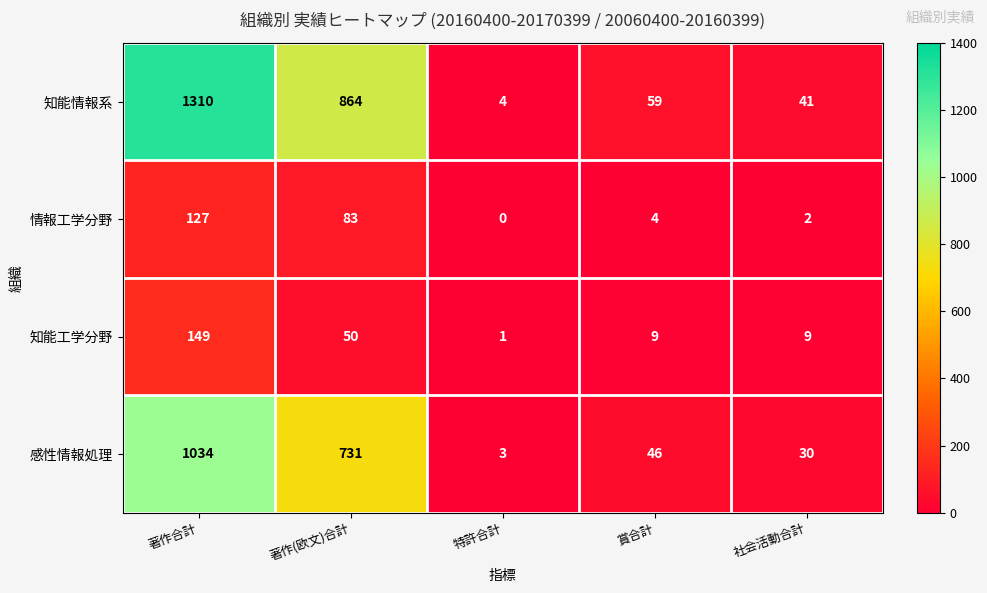

Where does the 知能工学分野 series first go above 9?

著作合計